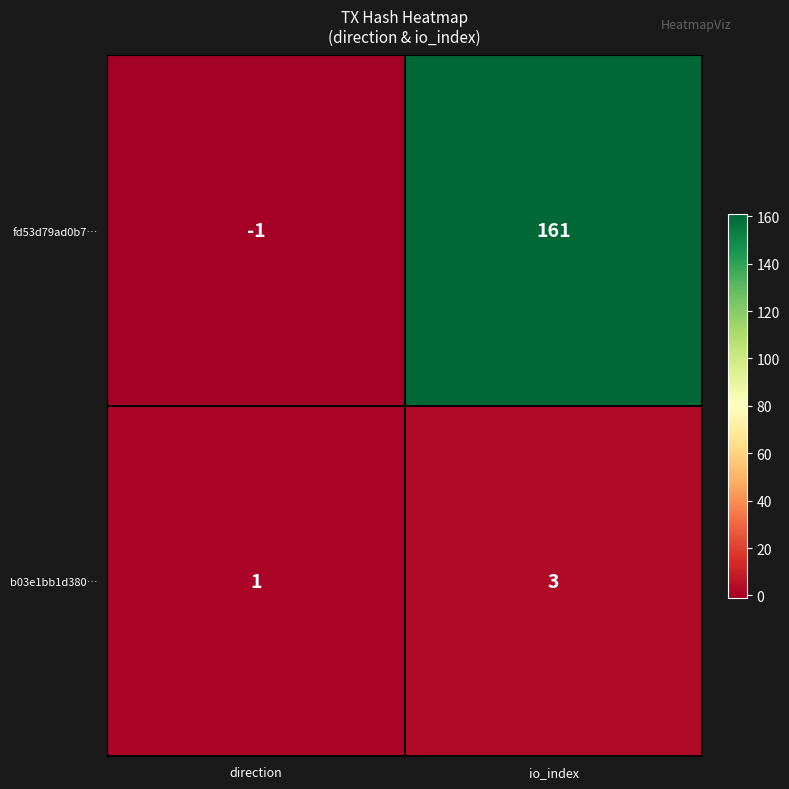

What is the sum of the fd53d79ad0b7… values at direction and io_index?

160